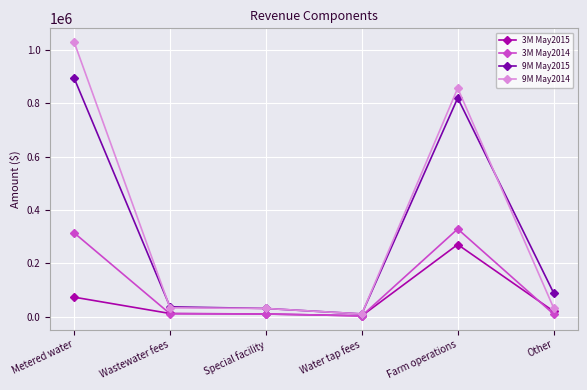

At how many categories does at least one series exceed 372264?

2